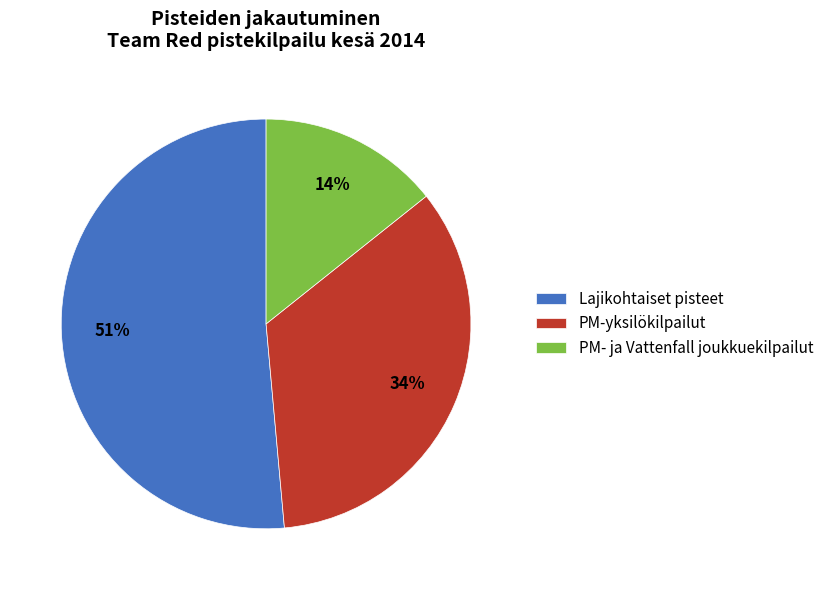

The PM- ja Vattenfall joukkuekilpailut slice represents 14% of the pie. True or false?

True